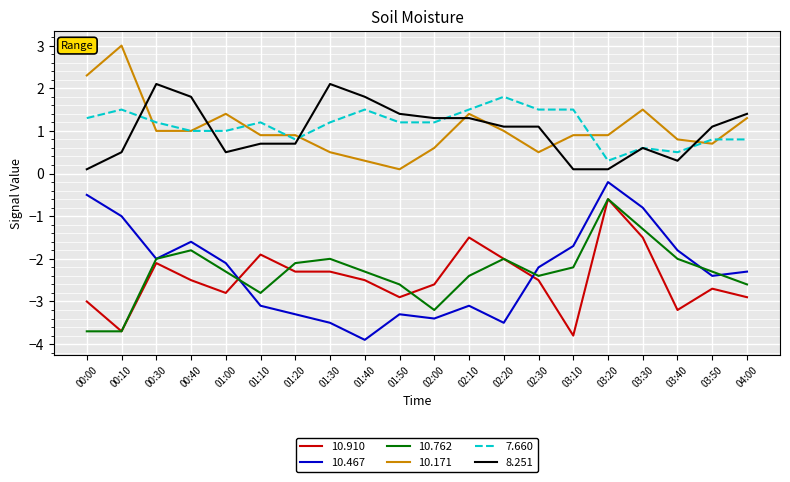

Count the number of categories in the chart.

20